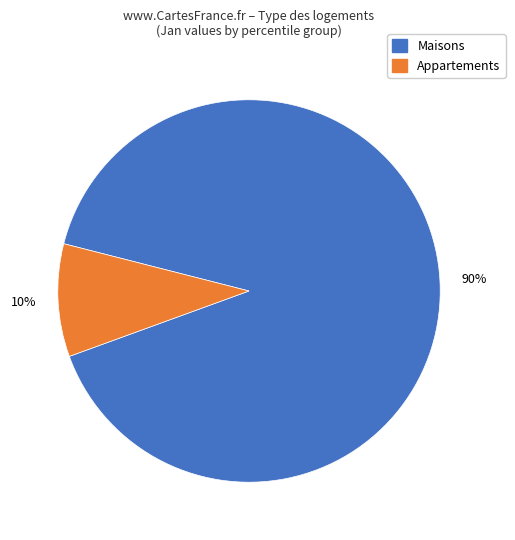

How many segments does this pie chart have?

2